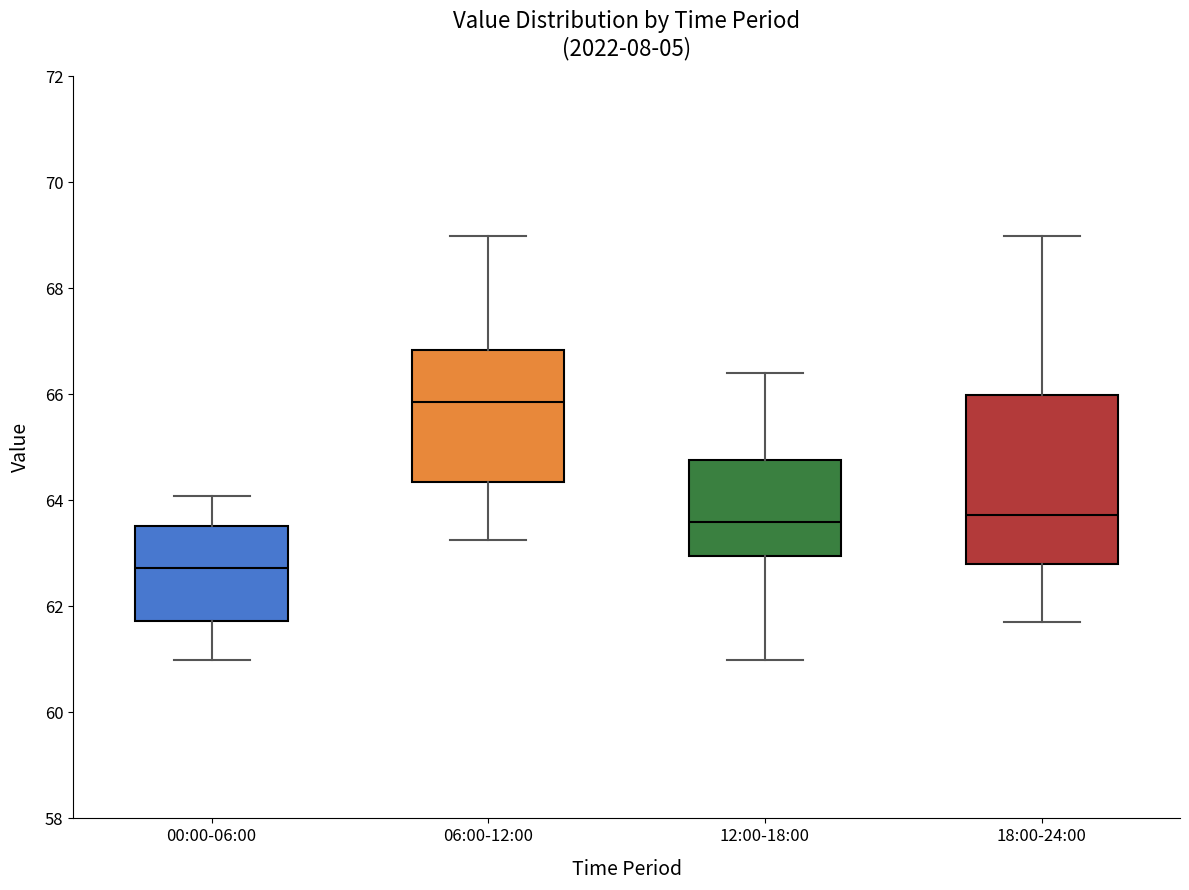

Where is the upper edge of the box for 00:00-06:00 on the y-axis? The values are not printed on the chart, so give them approximately, as read against the axis.

63.6